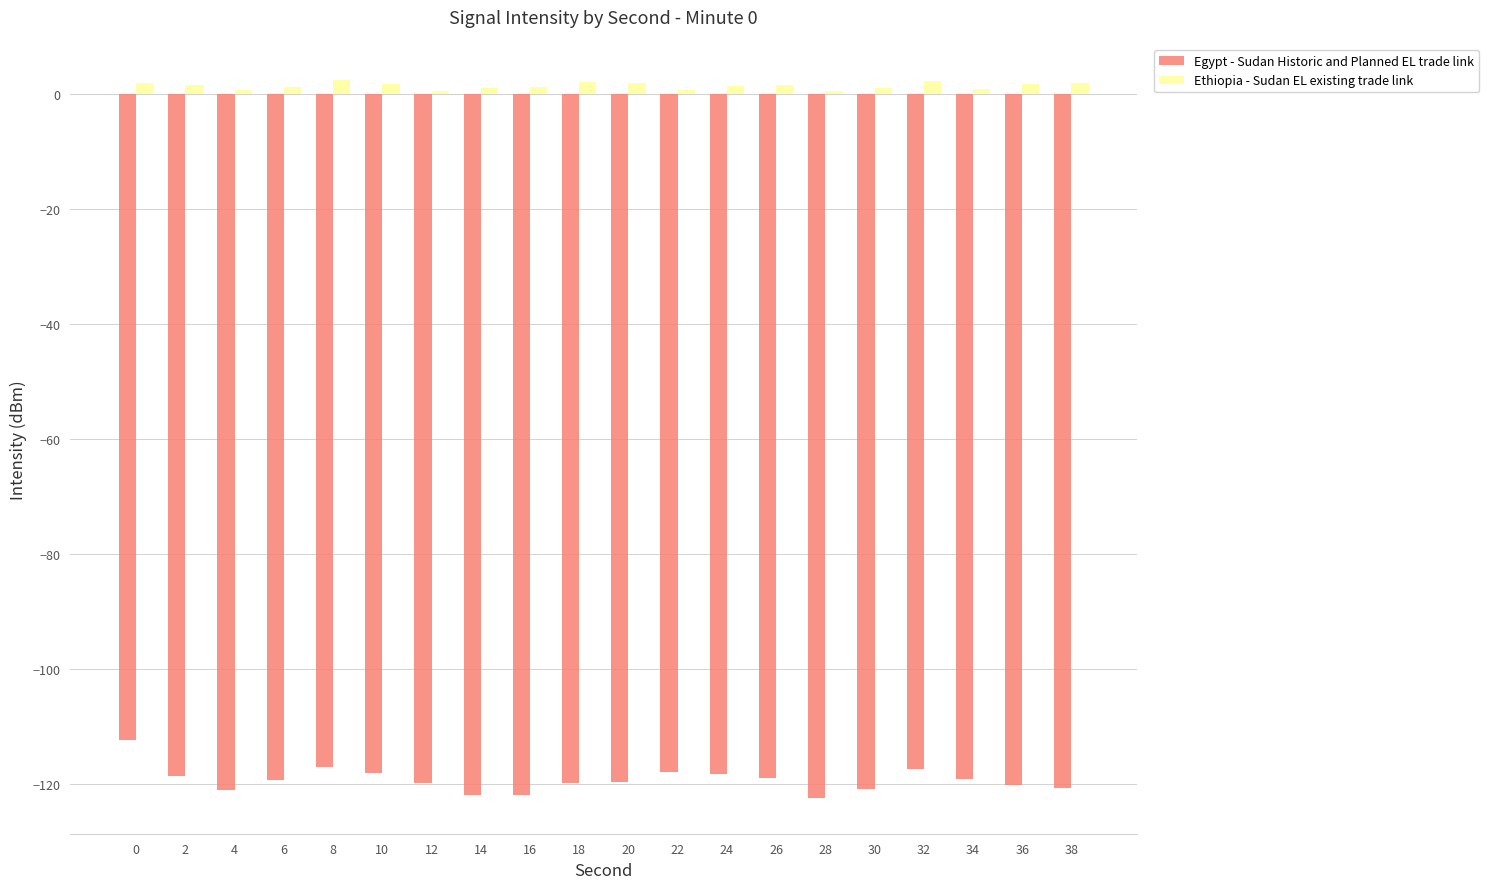

Which series has the largest total across all categories?

Ethiopia - Sudan EL existing trade link